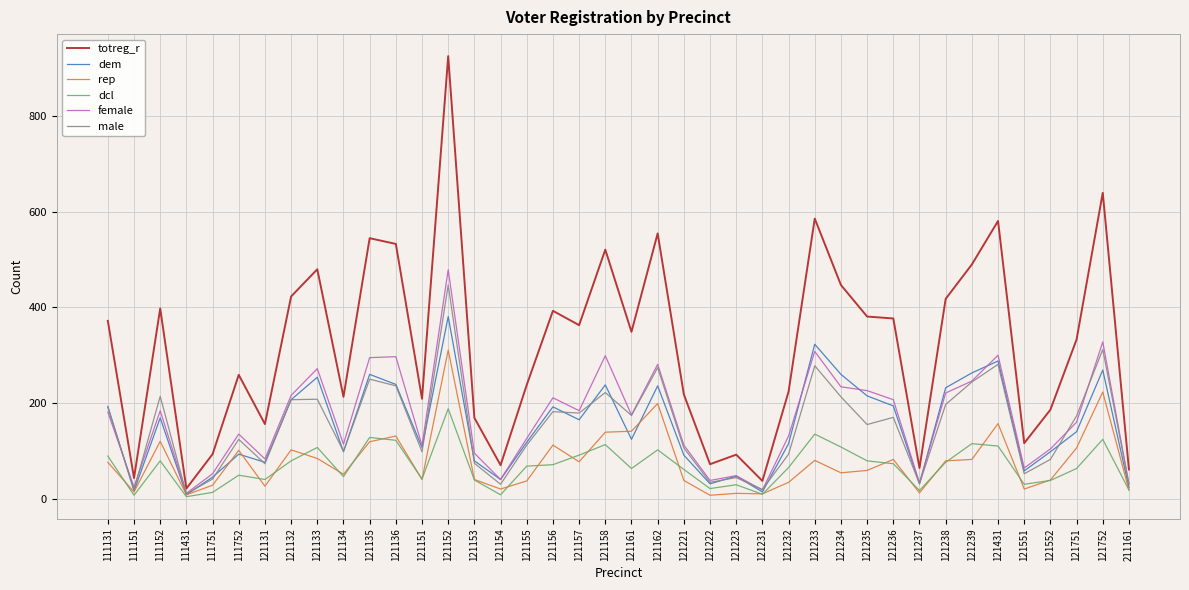

What is the difference between the highest and lowest values at 121152?

738